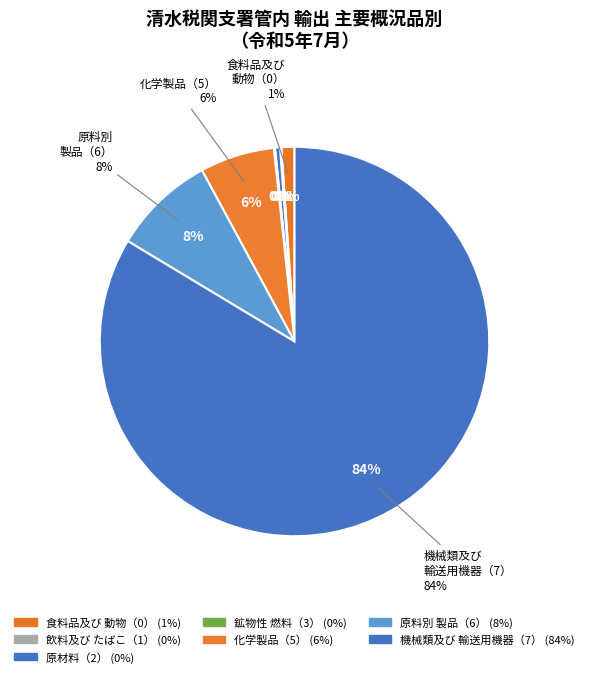

True or false: 原料別製品（6） accounts for 8% of the total.

True